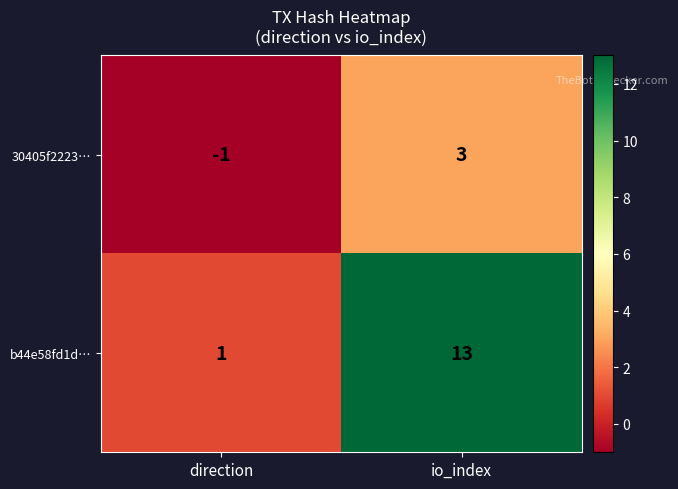

What is the greatest value displayed?

13